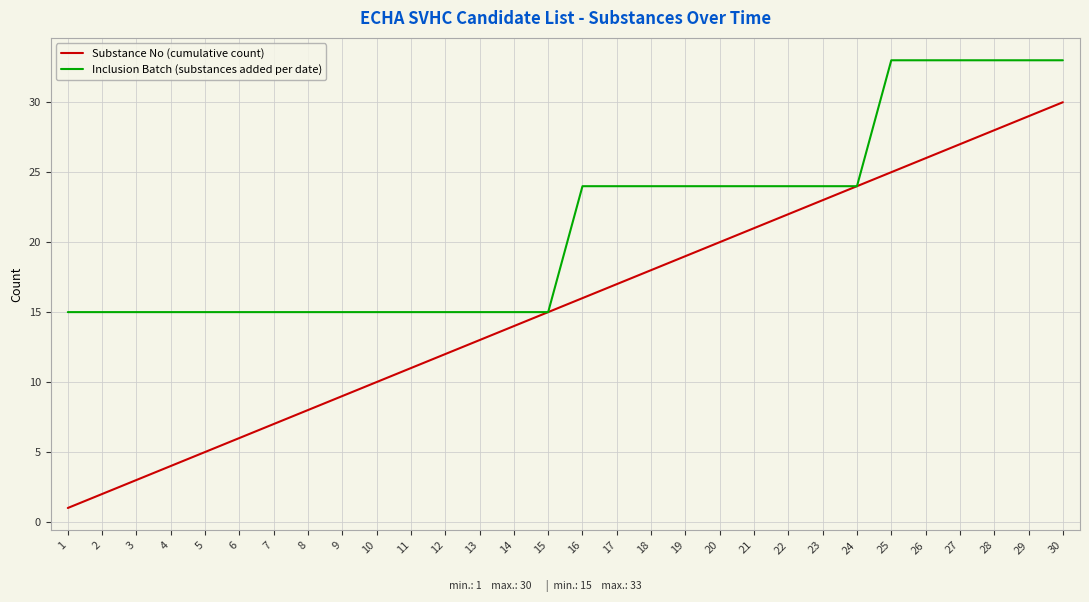

Which series has the largest total across all categories?

Inclusion Batch (substances added per date)